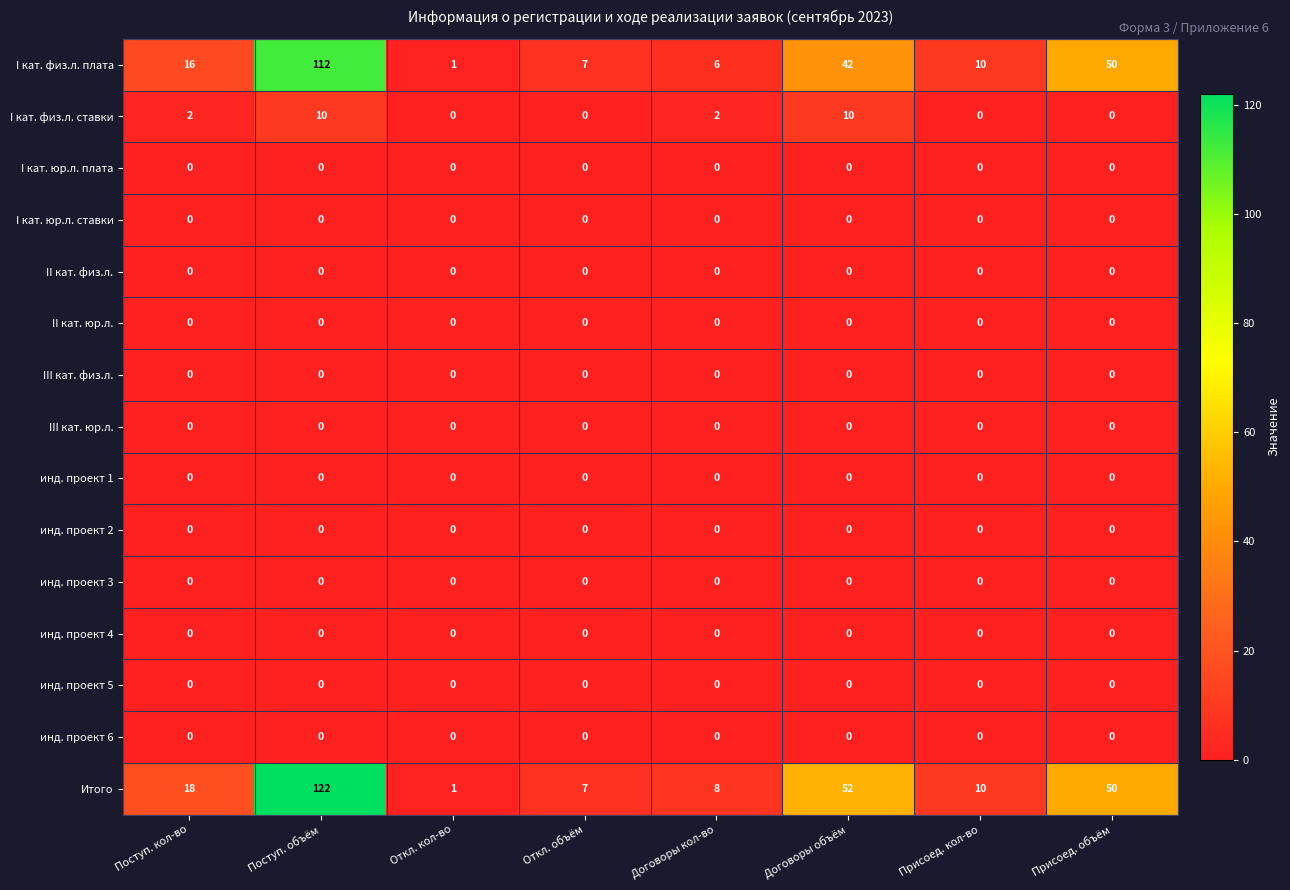

The value of Итого at Договоры объём is 52. True or false?

True